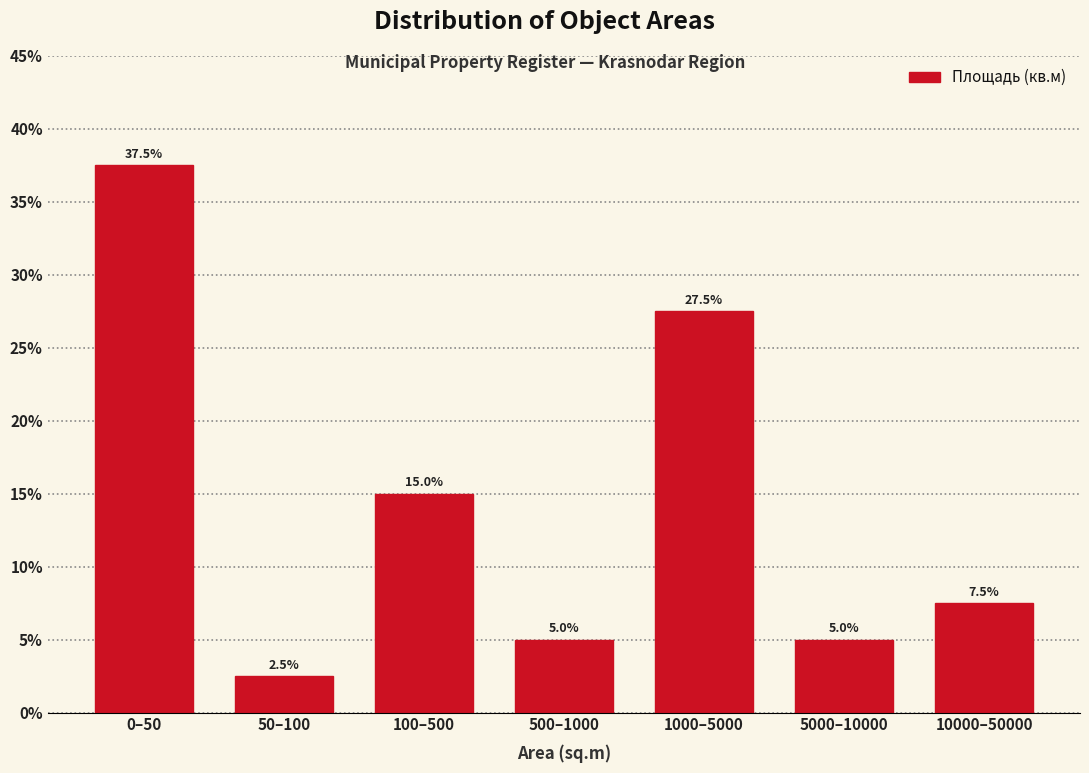

Reading left to right, list all the values displayed in this chart.

0–50=37.5	50–100=2.5	100–500=15.0	500–1000=5.0	1000–5000=27.5	5000–10000=5.0	10000–50000=7.5